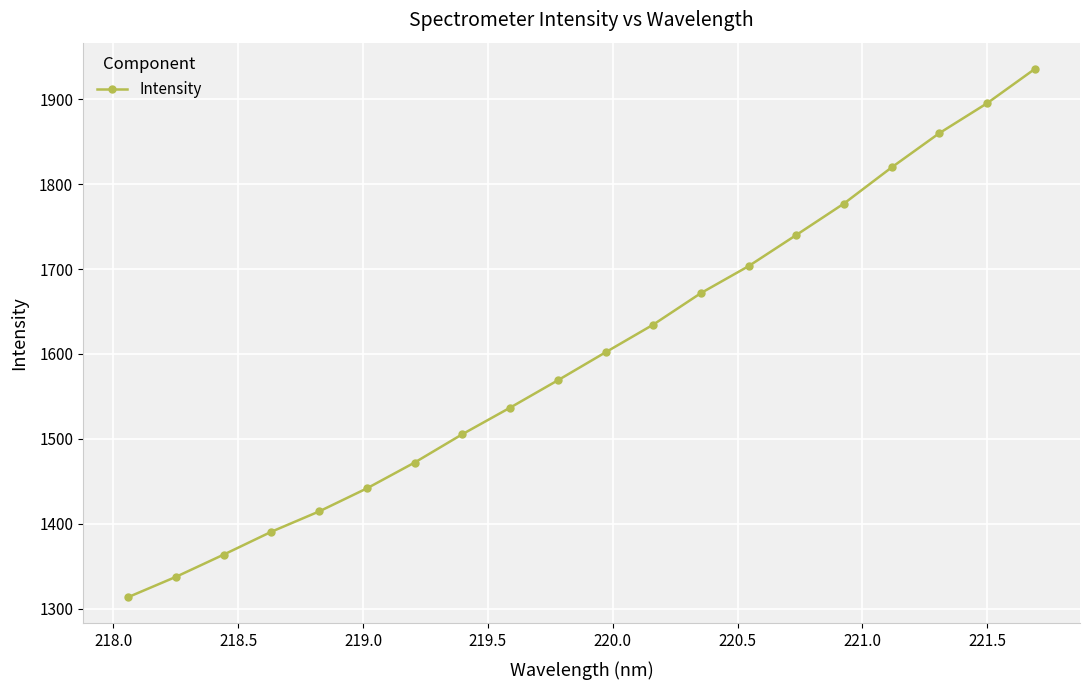

What is the difference between the maximum and second lowest values?

598.4